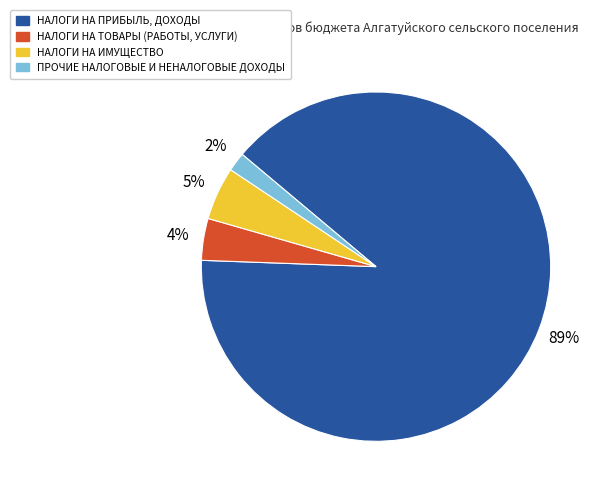

Does any single category account for the majority?

Yes